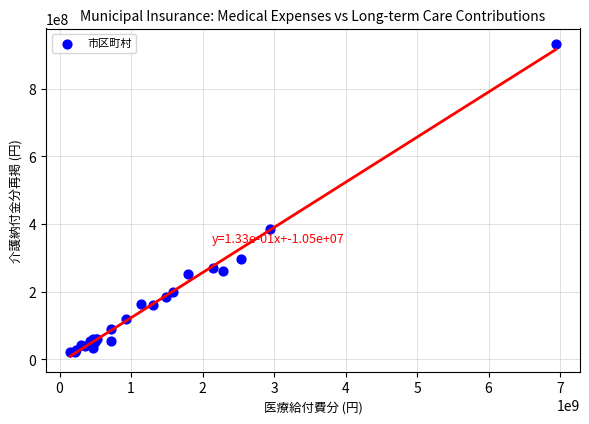

What Y value in the scatter plot is closest to 476456859?

386658820